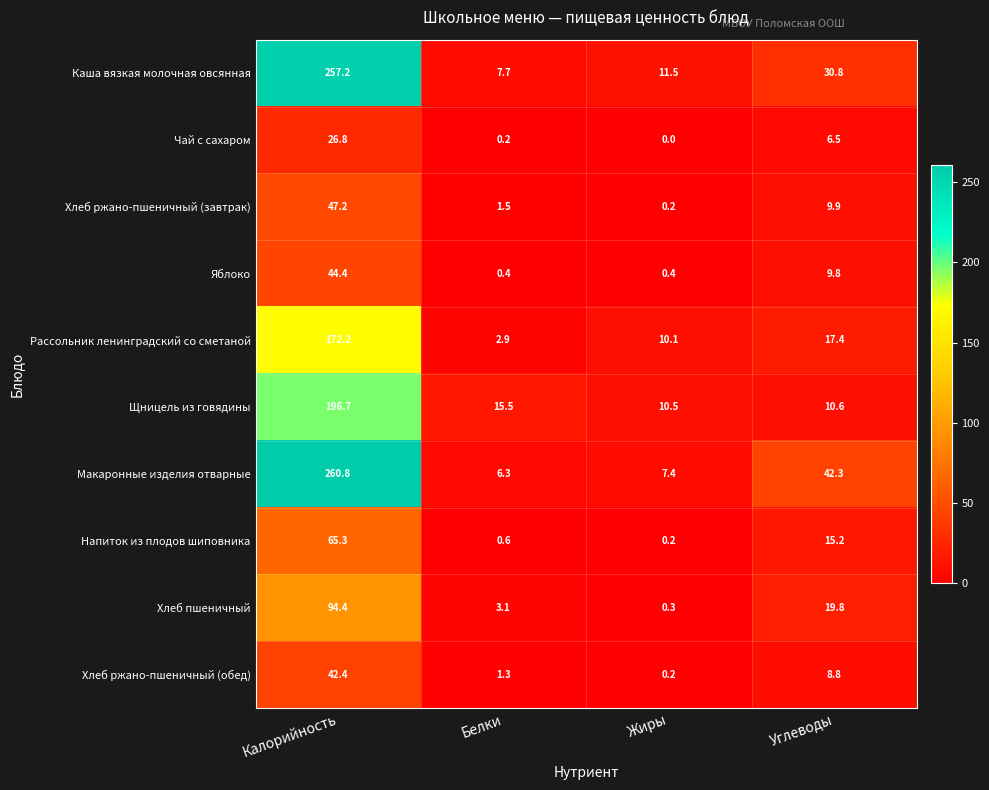

What is the sum of all Рассольник ленинградский со сметаной values?

202.6